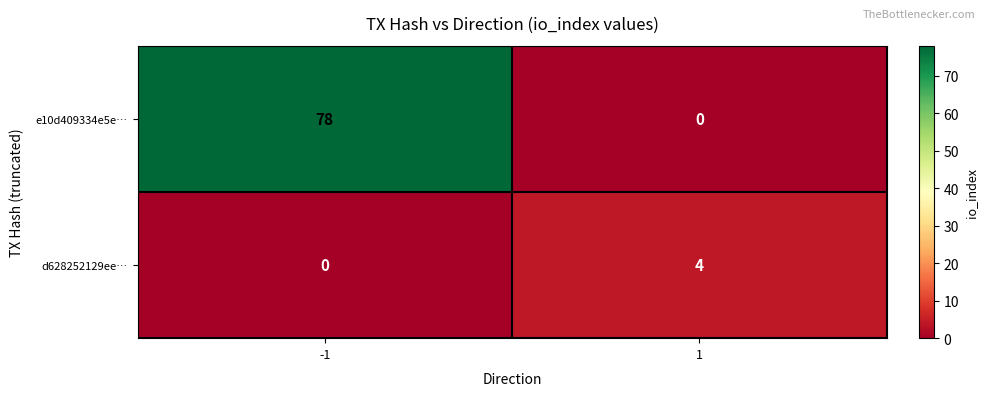

Reading left to right, list all the values displayed in this chart.

e10d409334e5e…: 78	0
d628252129ee…: 0	4